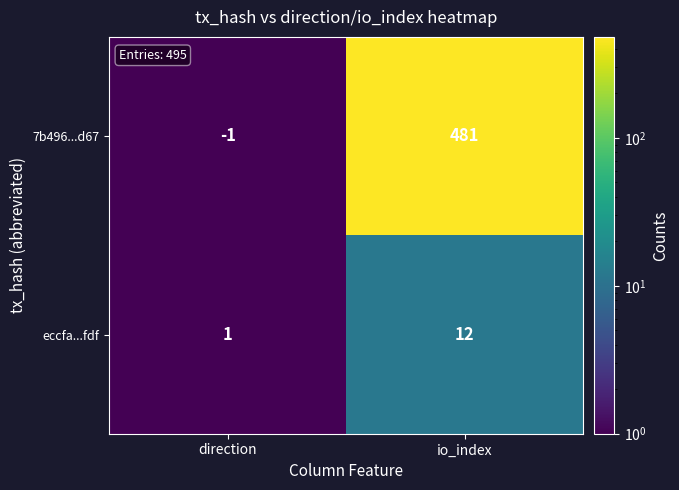

Which category has the highest value across all series?

io_index